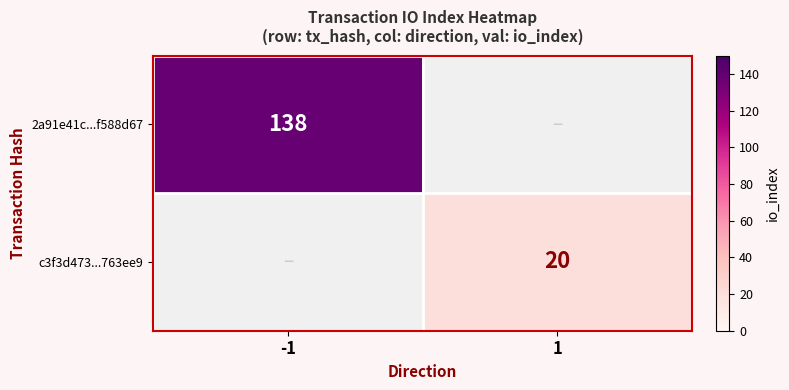

Is it true that c3f3d473...763ee9 equals 20 at 1?

True